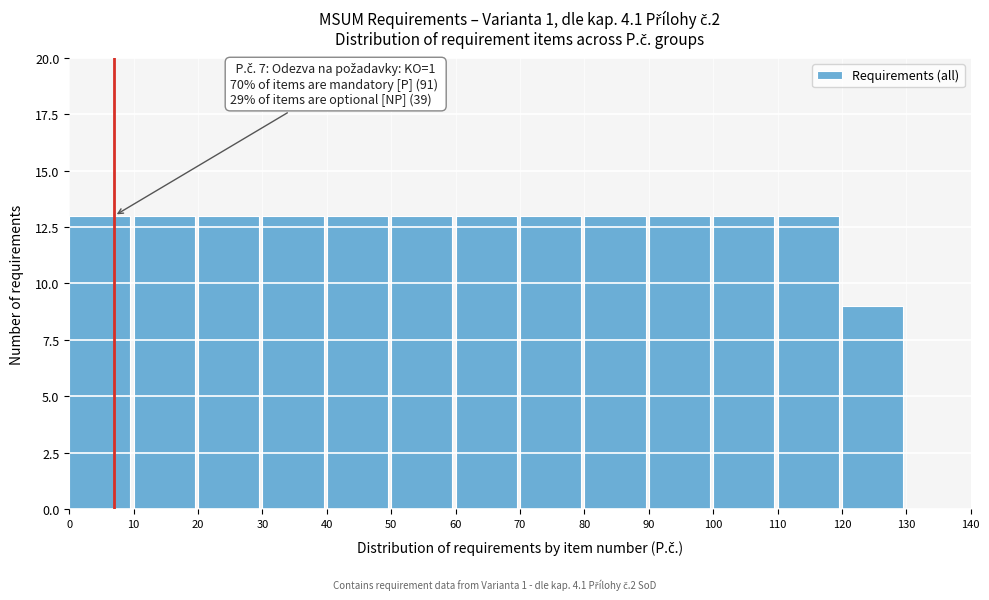

Reading left to right, transcribe all the data shown in this chart.

0=13	10=13	20=13	30=13	40=13	50=13	60=13	70=13	80=13	90=13	100=13	110=13	120=9	130=0